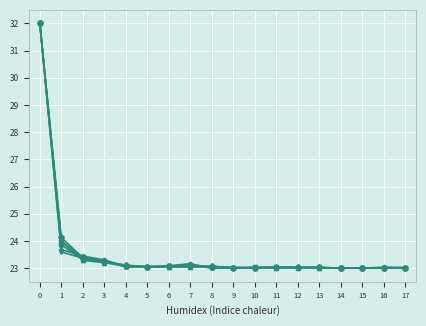

What is the total value across all series at 15?

138.0